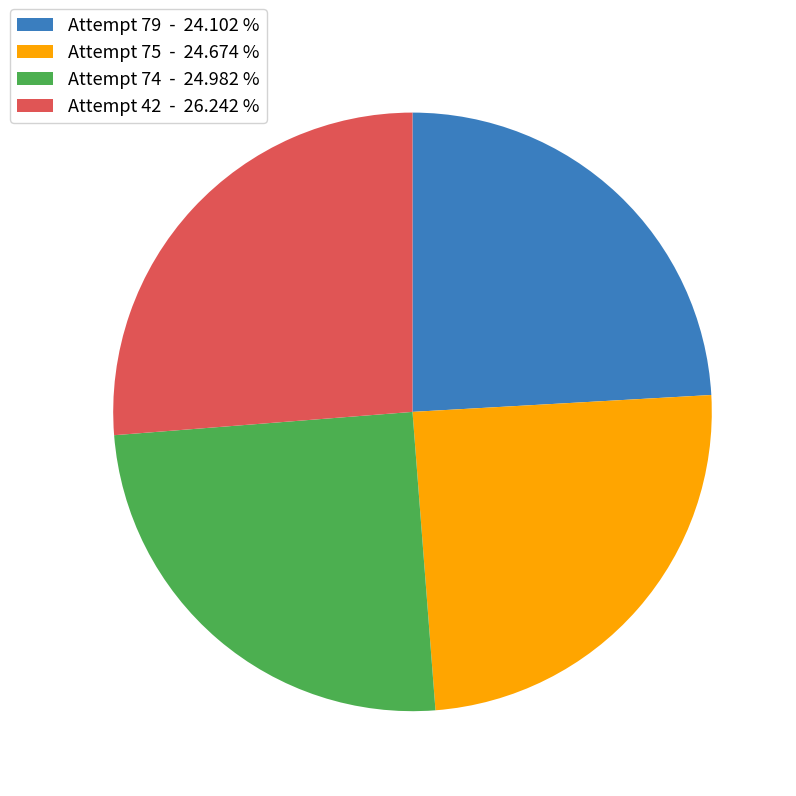

Does Attempt 74 - 24.982 % account for over 50% of the chart?

No